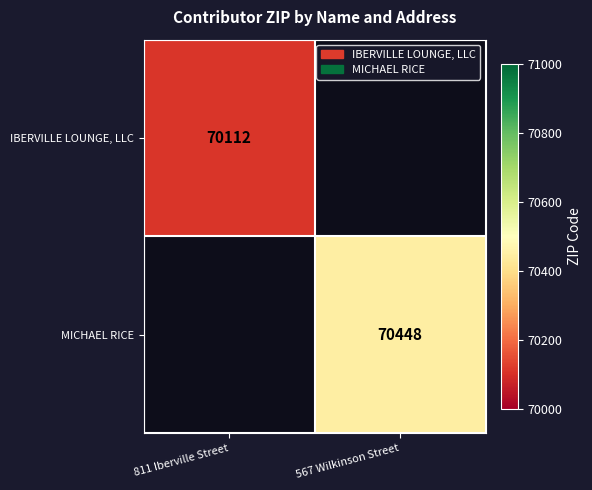

True or false: MICHAEL RICE has a value of 36304 at 567 Wilkinson Street.

False